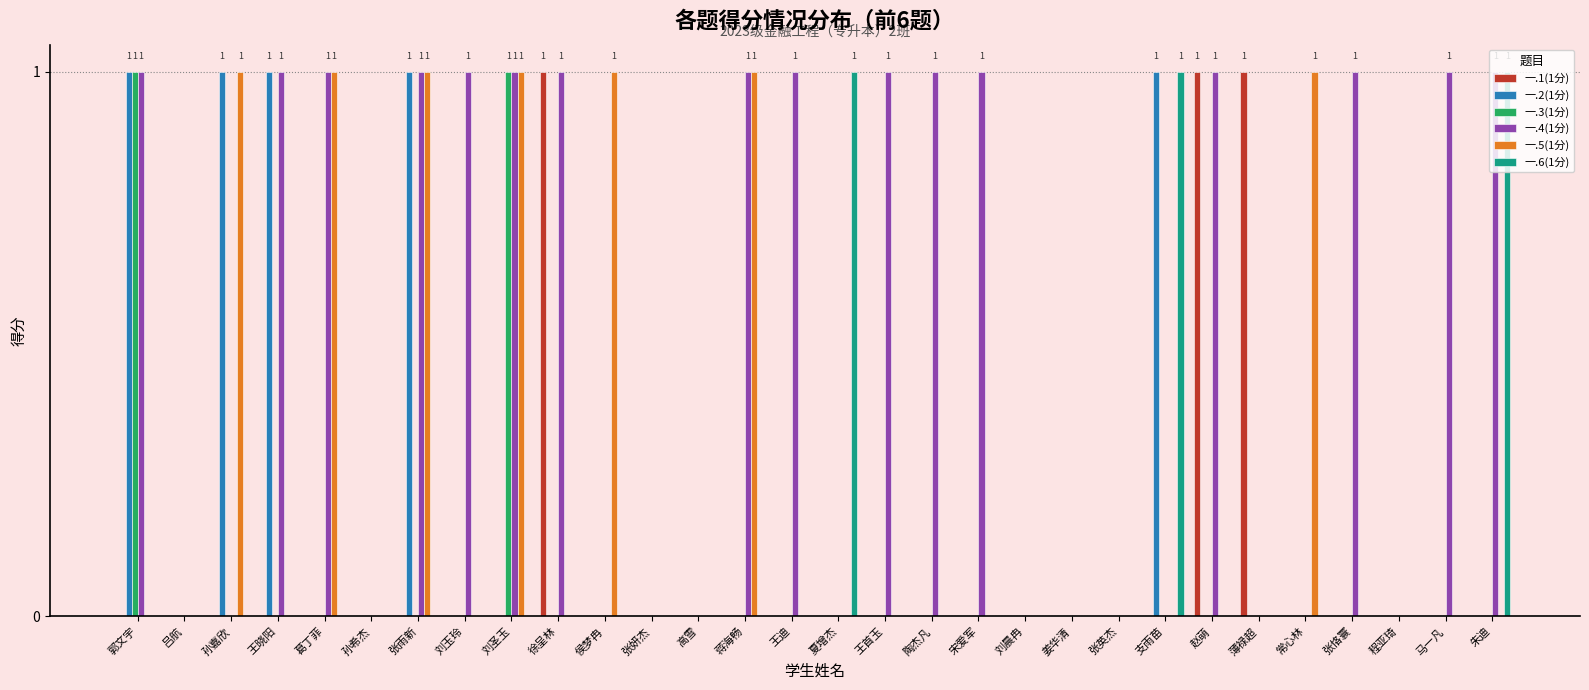

Between 吕航 and 陶杰凡, which series saw the biggest shift?

一.4(1分)